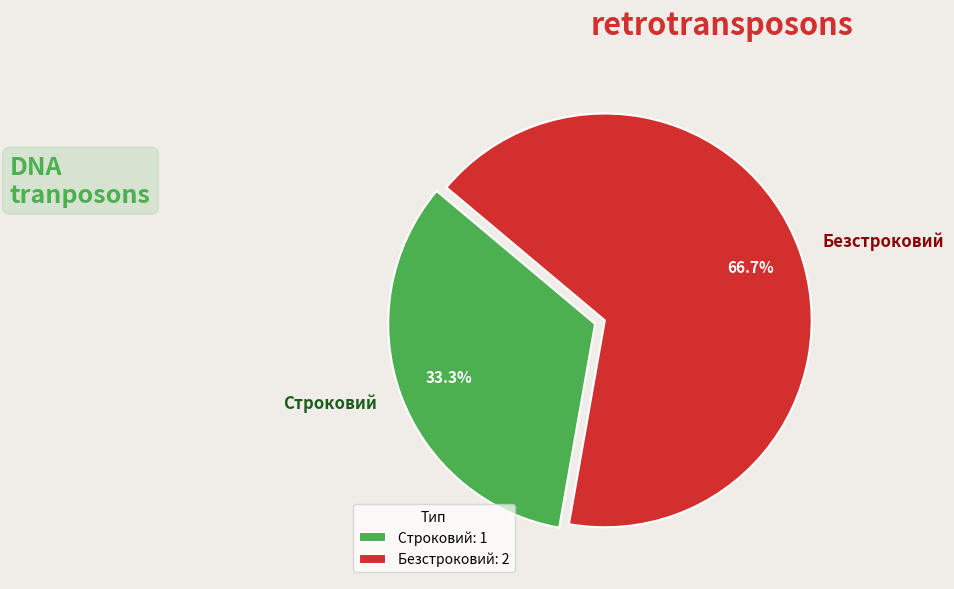

Is it true that Строковий is 33% of the pie?

True